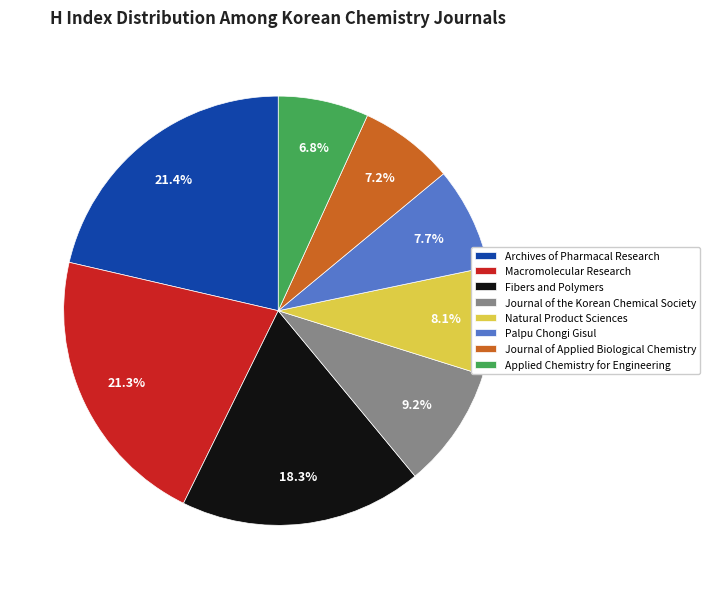

Is there any slice that represents more than half of the pie?

No